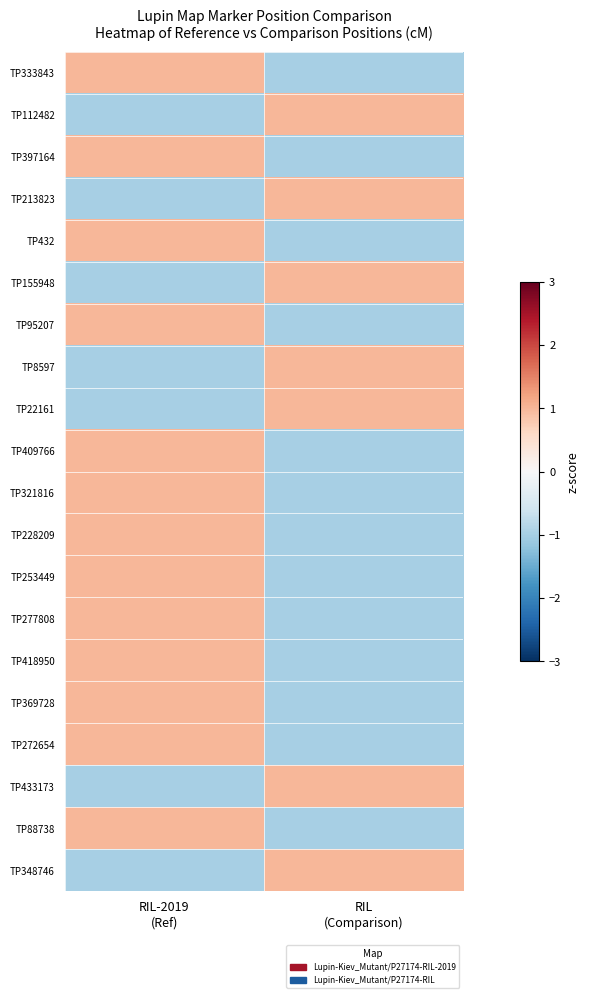

What is the minimum value shown in the chart?

-1.0